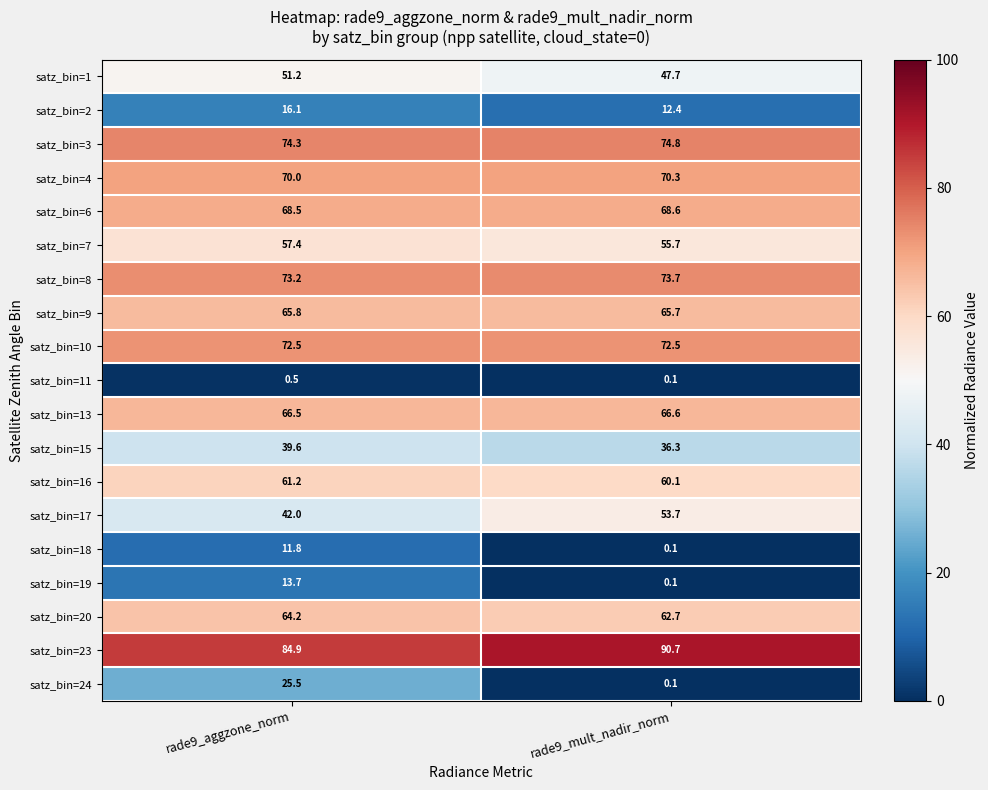

Which series has the largest total across all categories?

satz_bin=23